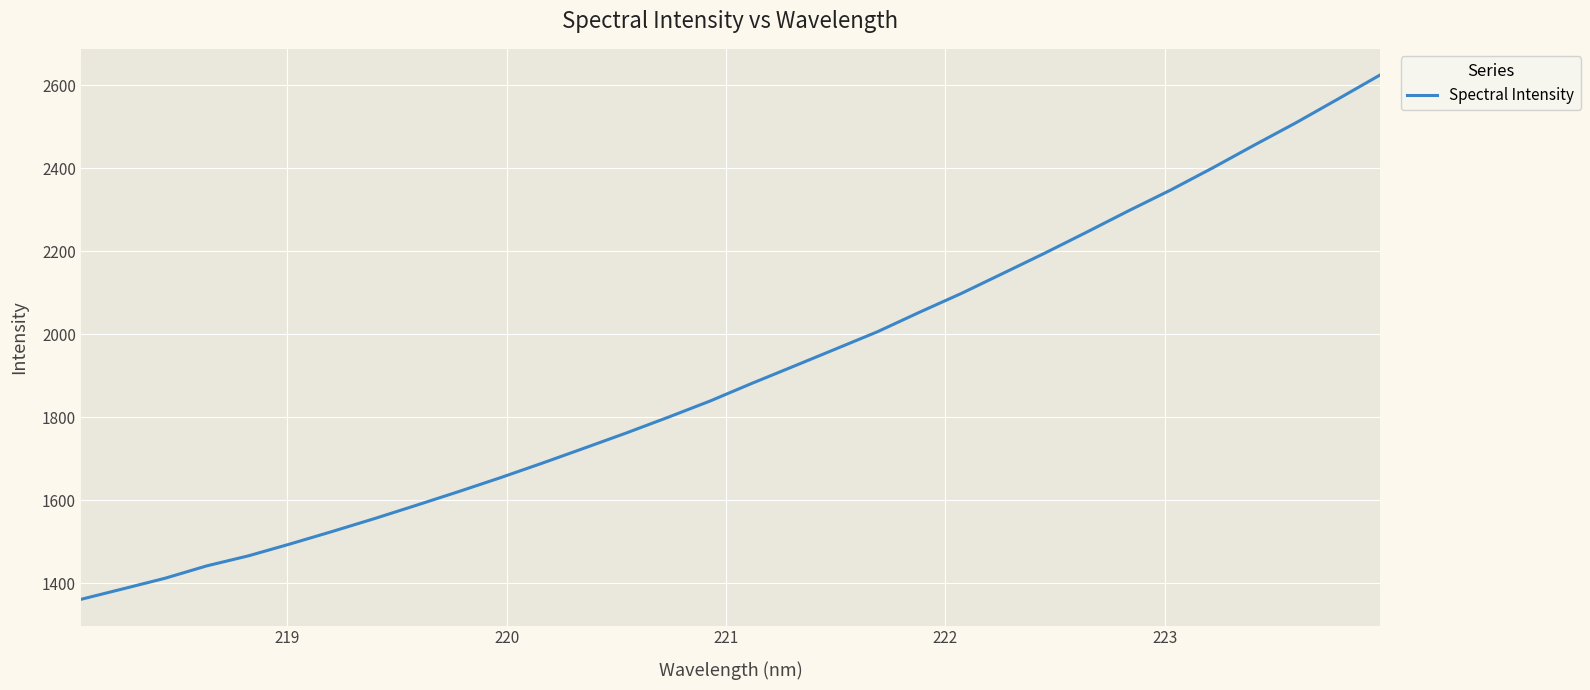

Does the chart display data point markers on the line(s)?

No